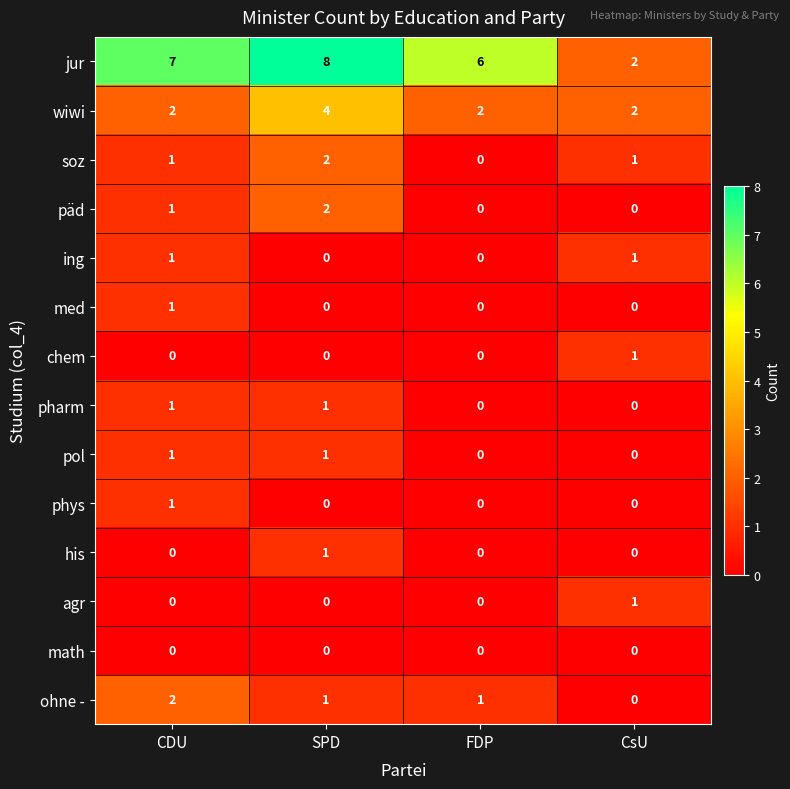

Where does the ohne - series first go above 1?

CDU